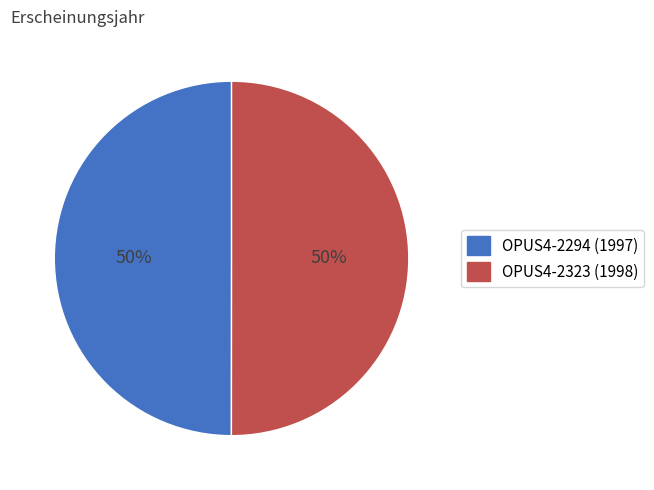

What is the ratio of the value at OPUS4-2323 to the value at OPUS4-2294?

1.0